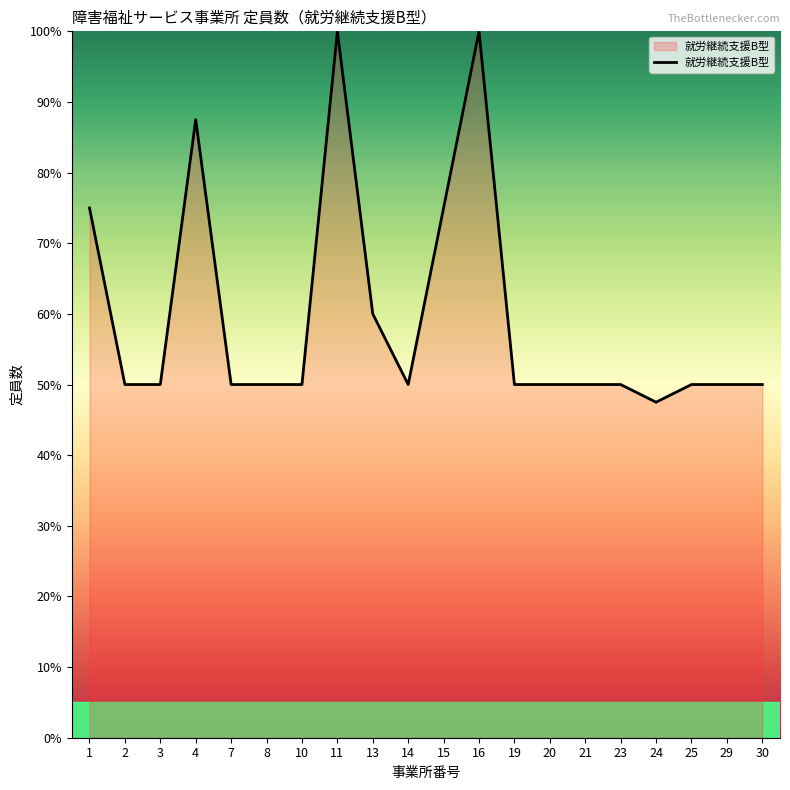

Read the value at 29.

50.0